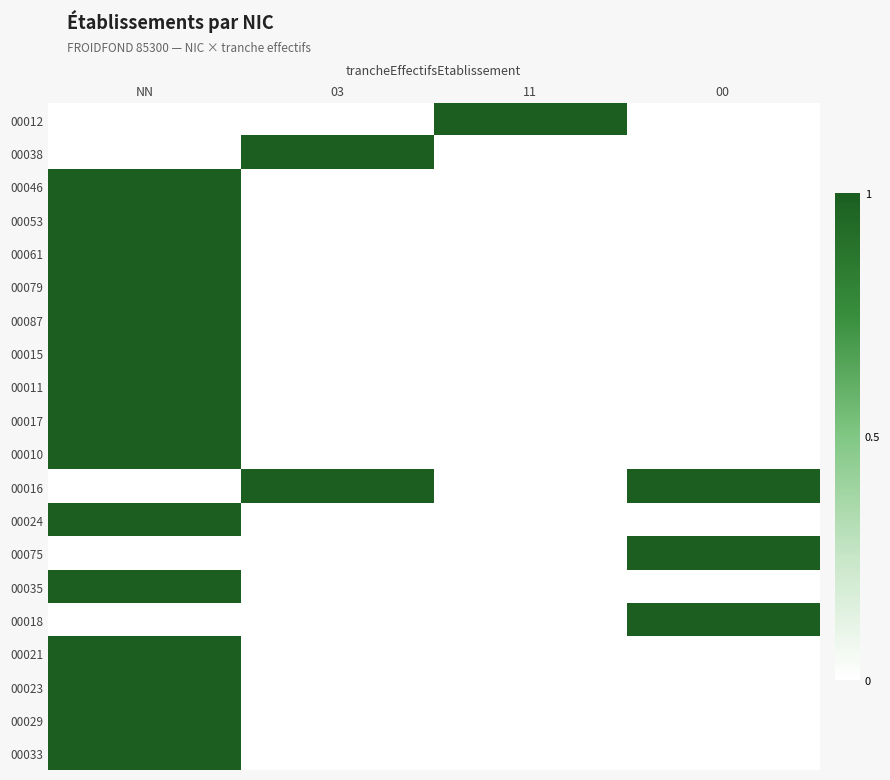

Reading left to right, what are all the values shown in this chart?

00012: NN=0	03=0	11=1	00=0
00038: NN=0	03=1	11=0	00=0
00046: NN=1	03=0	11=0	00=0
00053: NN=1	03=0	11=0	00=0
00061: NN=1	03=0	11=0	00=0
00079: NN=1	03=0	11=0	00=0
00087: NN=1	03=0	11=0	00=0
00015: NN=1	03=0	11=0	00=0
00011: NN=1	03=0	11=0	00=0
00017: NN=1	03=0	11=0	00=0
00010: NN=1	03=0	11=0	00=0
00016: NN=0	03=1	11=0	00=1
00024: NN=1	03=0	11=0	00=0
00075: NN=0	03=0	11=0	00=1
00035: NN=1	03=0	11=0	00=0
00018: NN=0	03=0	11=0	00=1
00021: NN=1	03=0	11=0	00=0
00023: NN=1	03=0	11=0	00=0
00029: NN=1	03=0	11=0	00=0
00033: NN=1	03=0	11=0	00=0